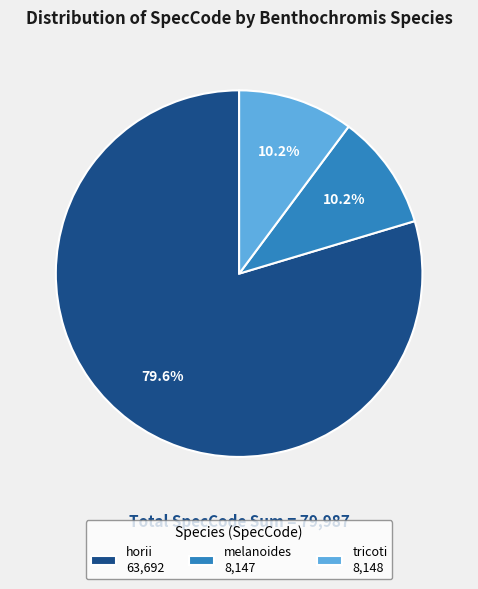

Is it true that horii is 80% of the pie?

True